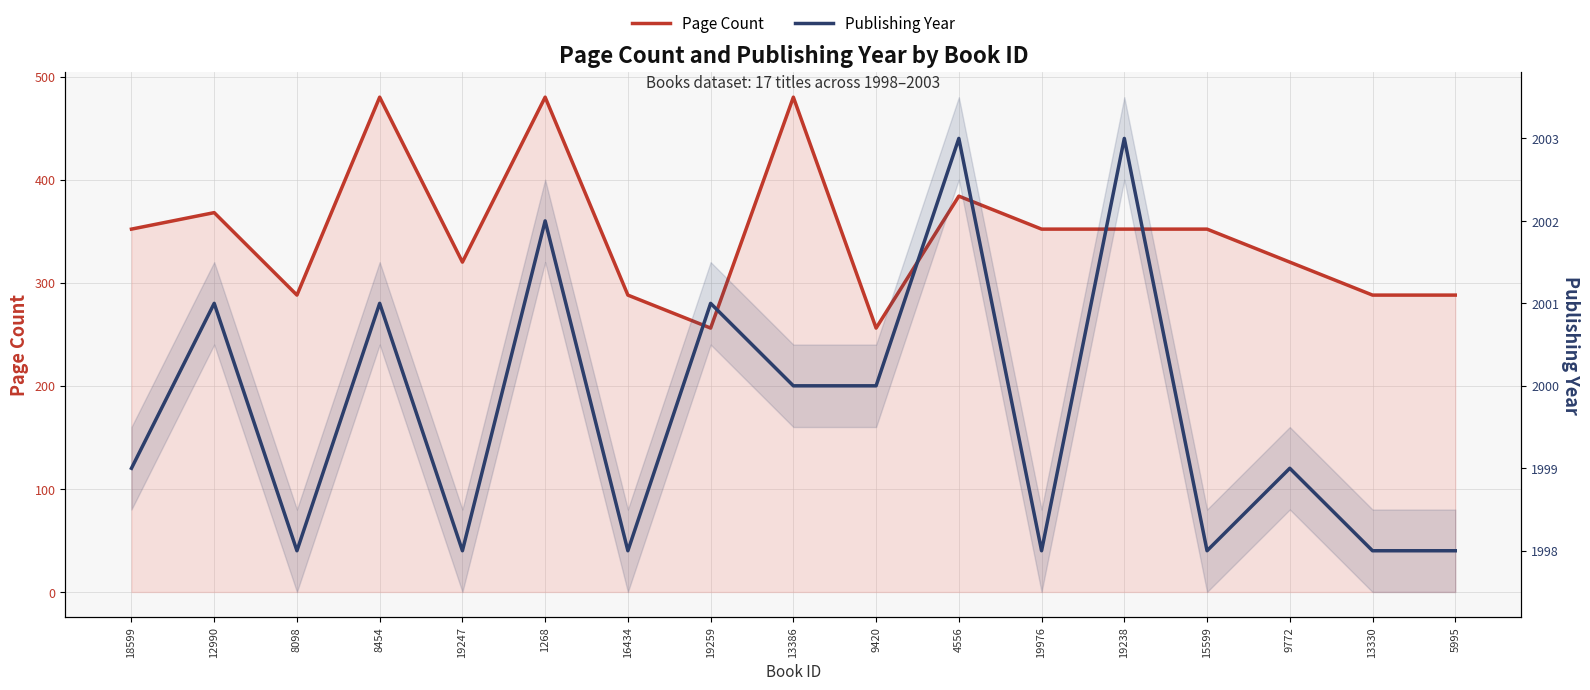

Between 12990 and 9420, which series saw the biggest shift?

Page Count